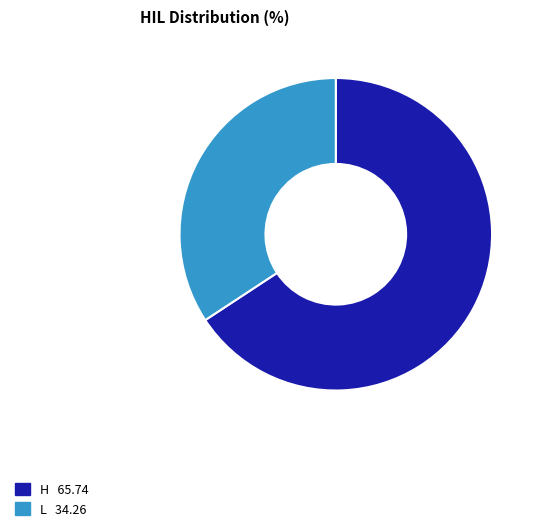

Does any single category account for the majority?

Yes